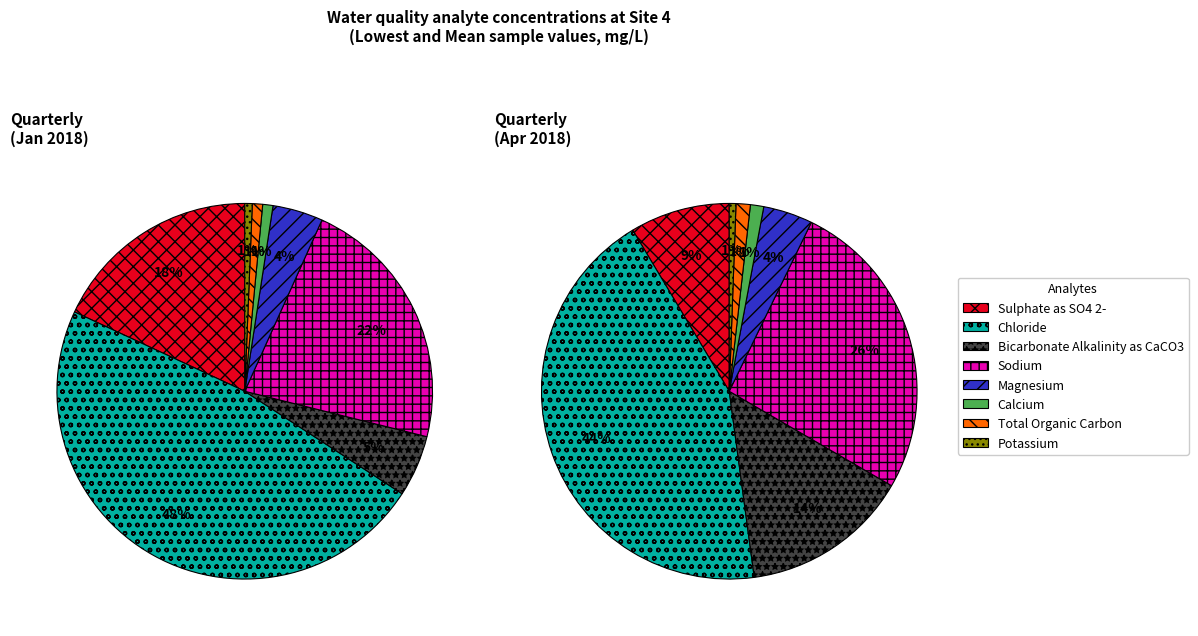

Is there any slice that represents more than half of the pie?

No